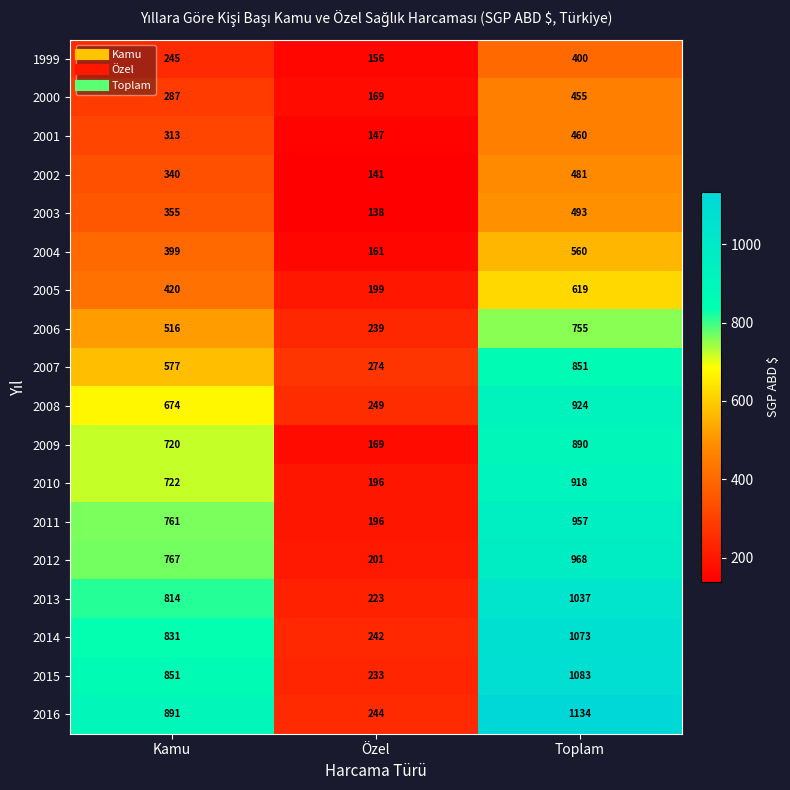

At how many categories does at least one series exceed 881?

2